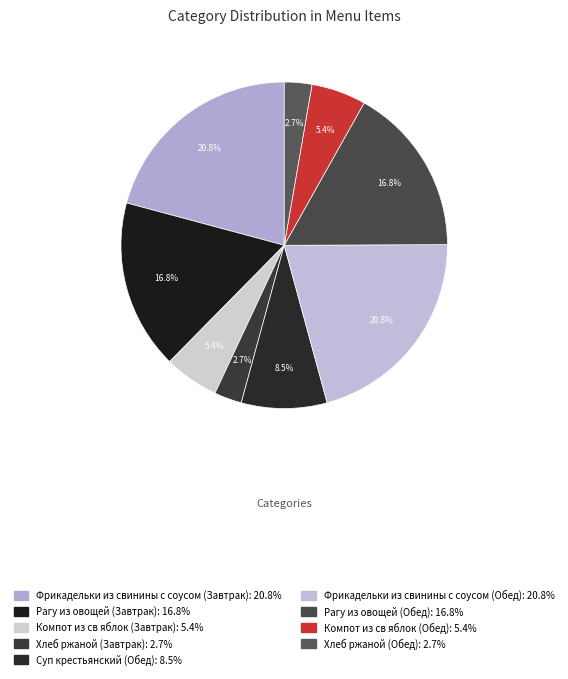

How many segments does this pie chart have?

9